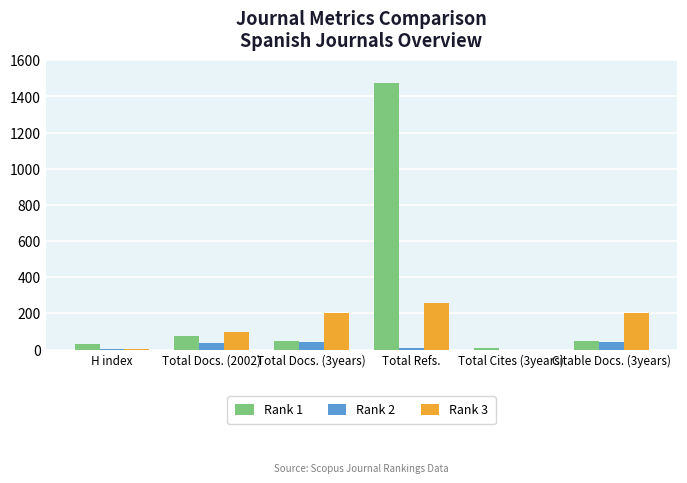

Which series has the largest total across all categories?

Rank 1